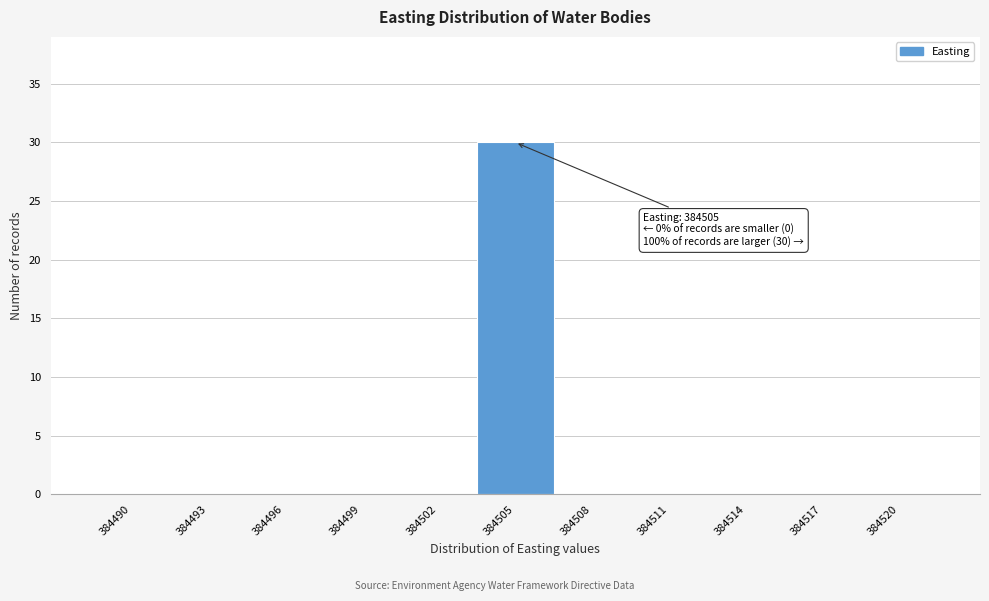

Reading left to right, transcribe all the data shown in this chart.

384490=0	384493=0	384496=0	384499=0	384502=0	384505=30	384508=0	384511=0	384514=0	384517=0	384520=0